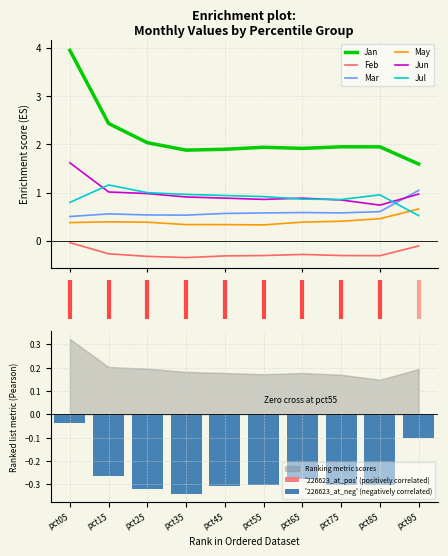

True or false: Jul has a value of 1.8 at pct15.

False